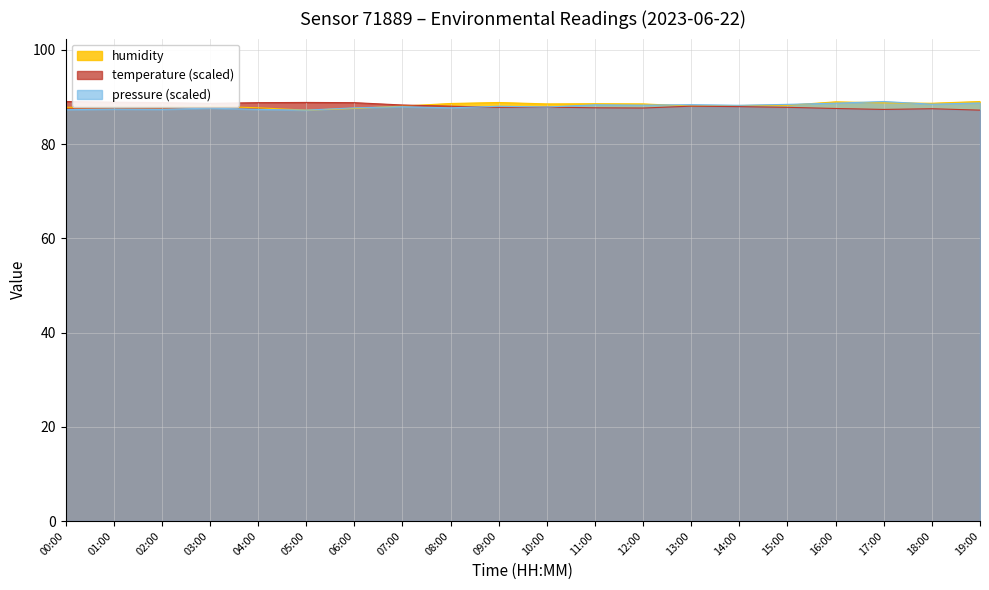

At which category does temperature reach its first local peak?

05:00